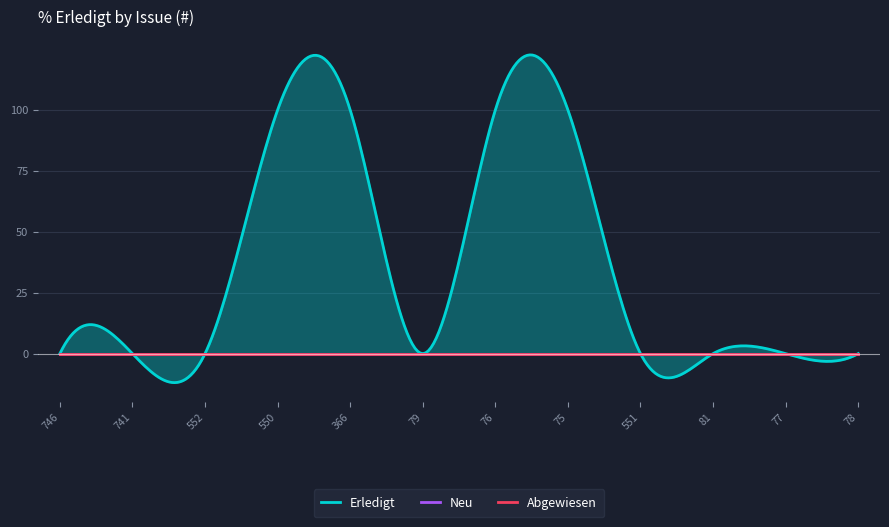

Which series has the largest range (max minus min)?

Erledigt